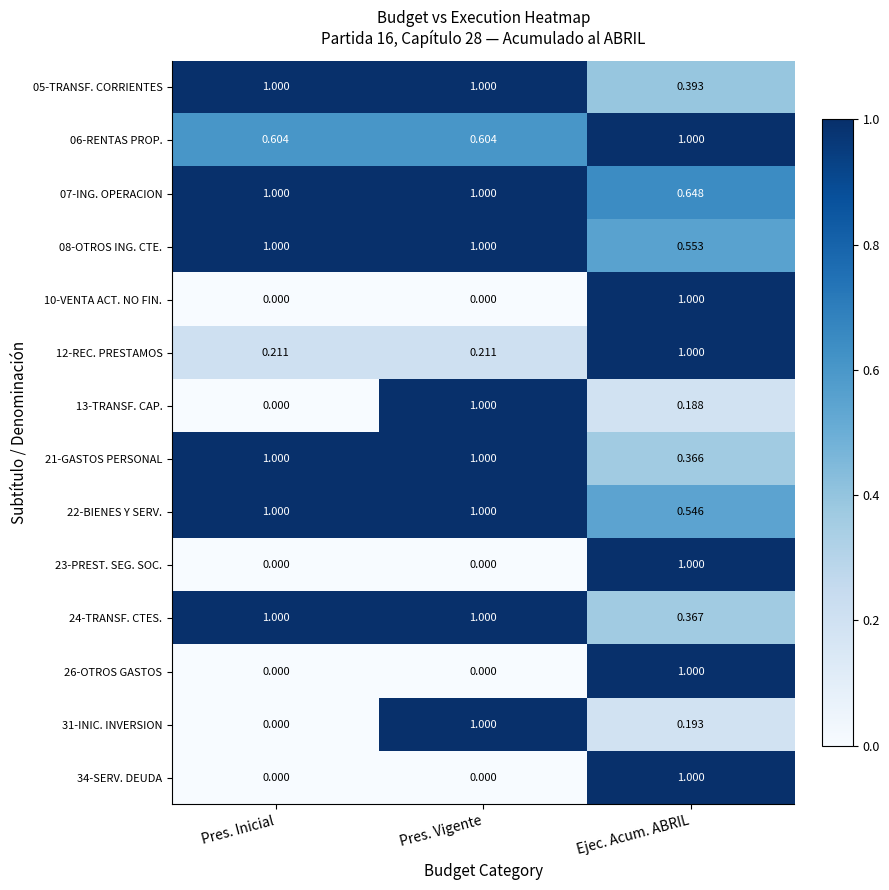

Rank the categories by 13-TRANSF. CAP. value from highest to lowest.

Pres. Vigente, Ejec. Acum. ABRIL, Pres. Inicial